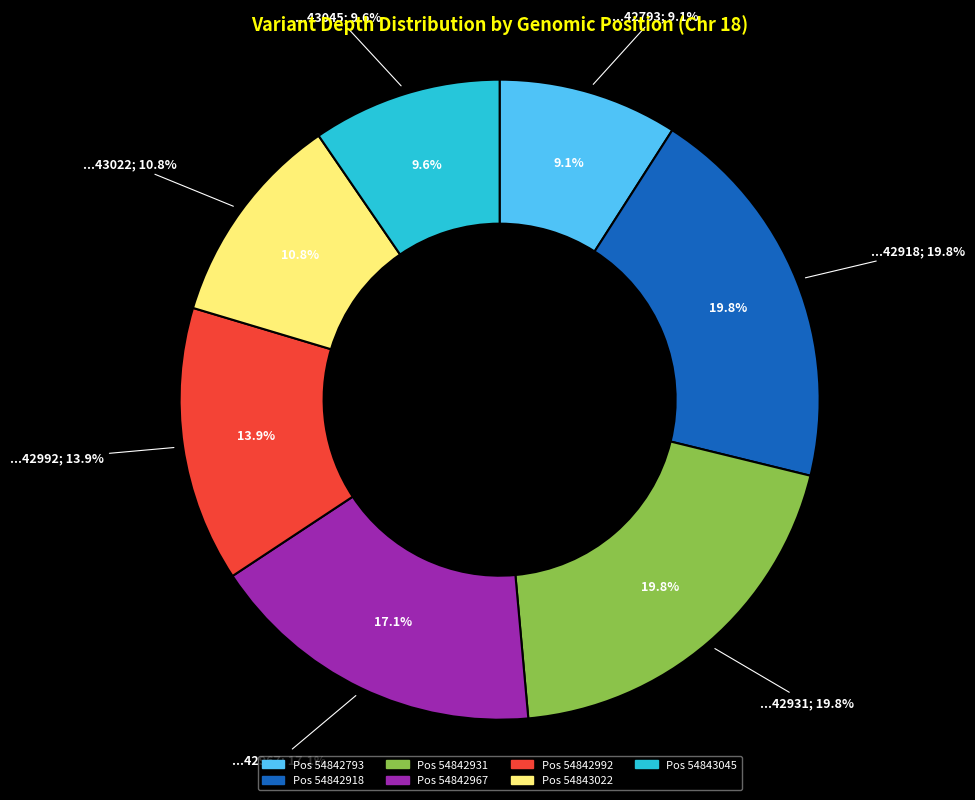

How many segments does this pie chart have?

7